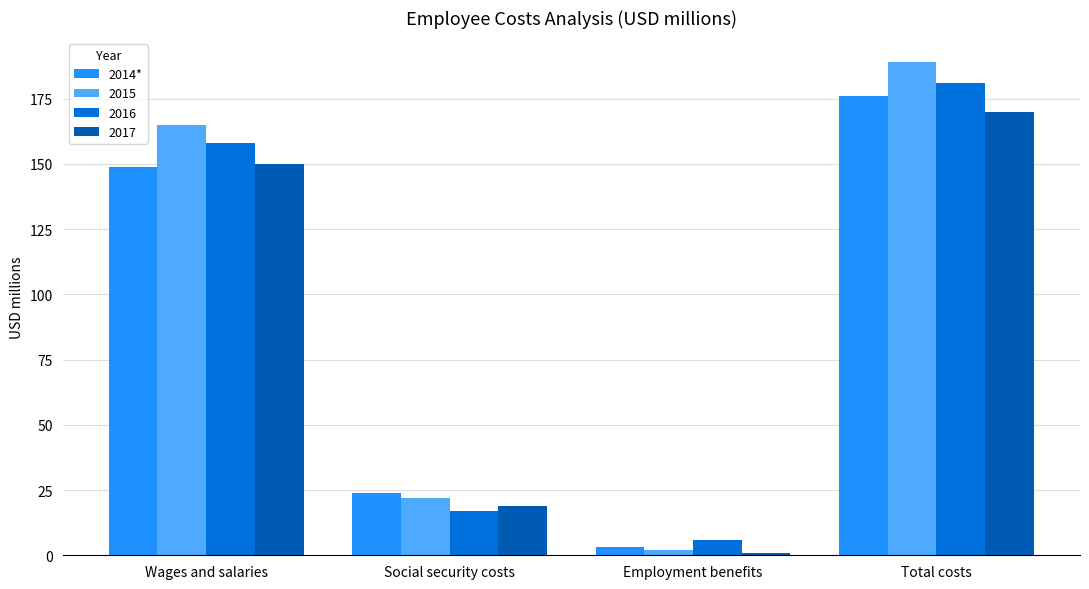

What is the difference between the second highest and minimum values in the 2014* series?

146